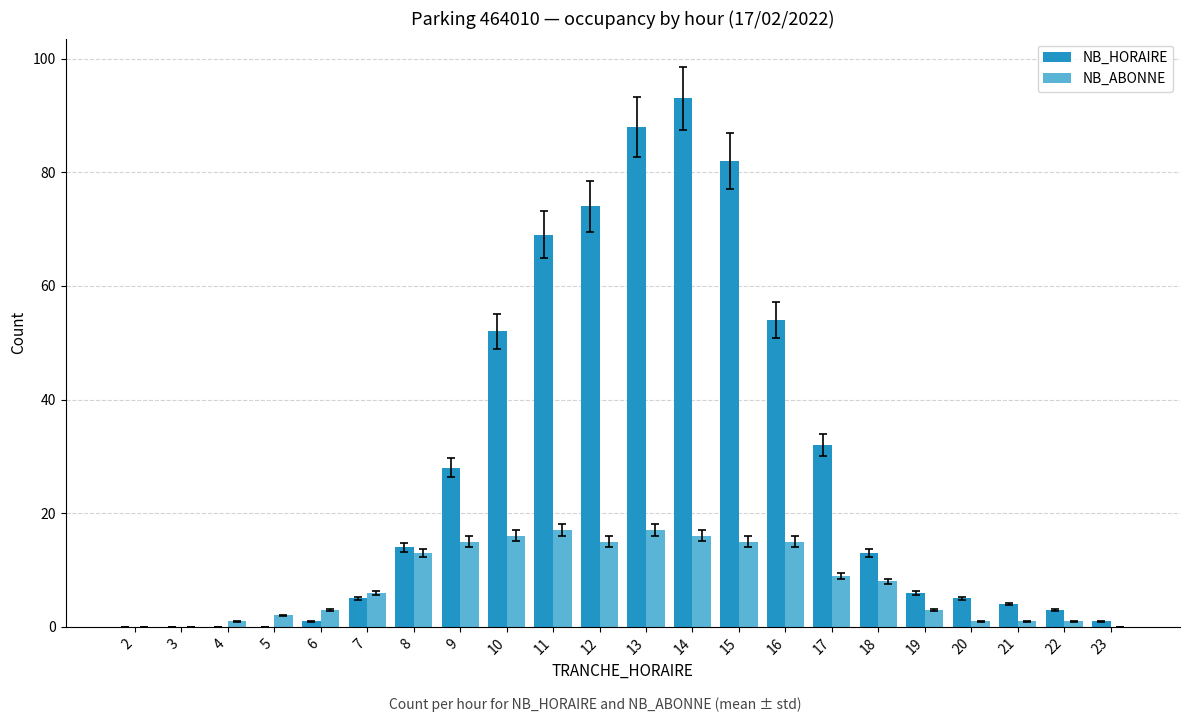

Is it true that NB_HORAIRE equals 52 at 10?

True